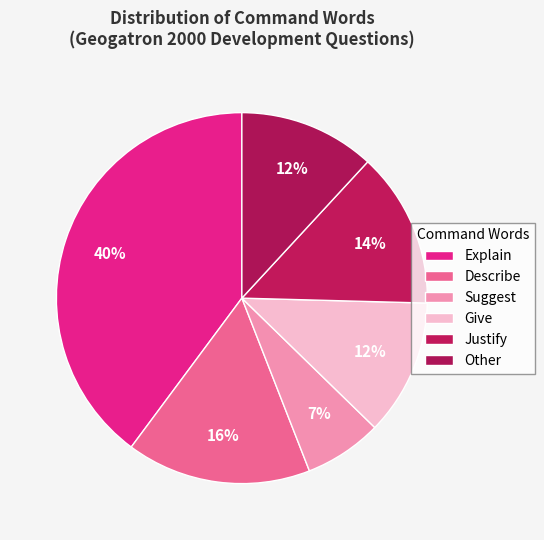

How many segments does this pie chart have?

6